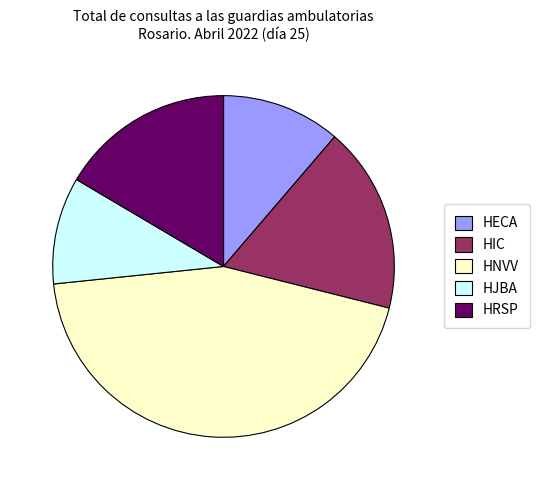

True or false: HNVV accounts for 44% of the total.

True